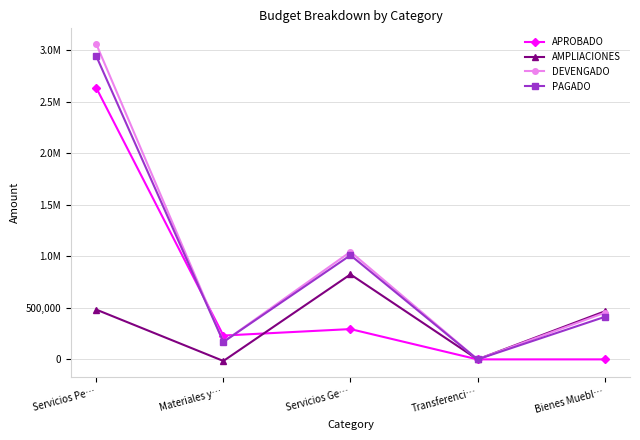

Does the chart have visible grid lines?

Yes